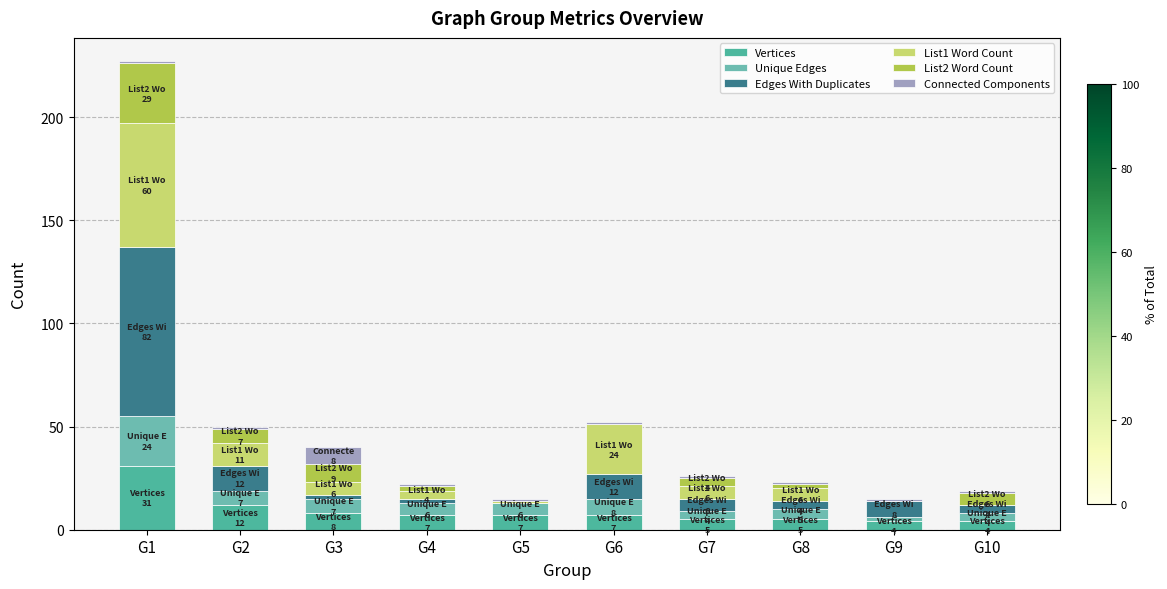

What are all the series names shown in the legend?

Vertices, Unique Edges, Edges With Duplicates, List1 Word Count, List2 Word Count, Connected Components